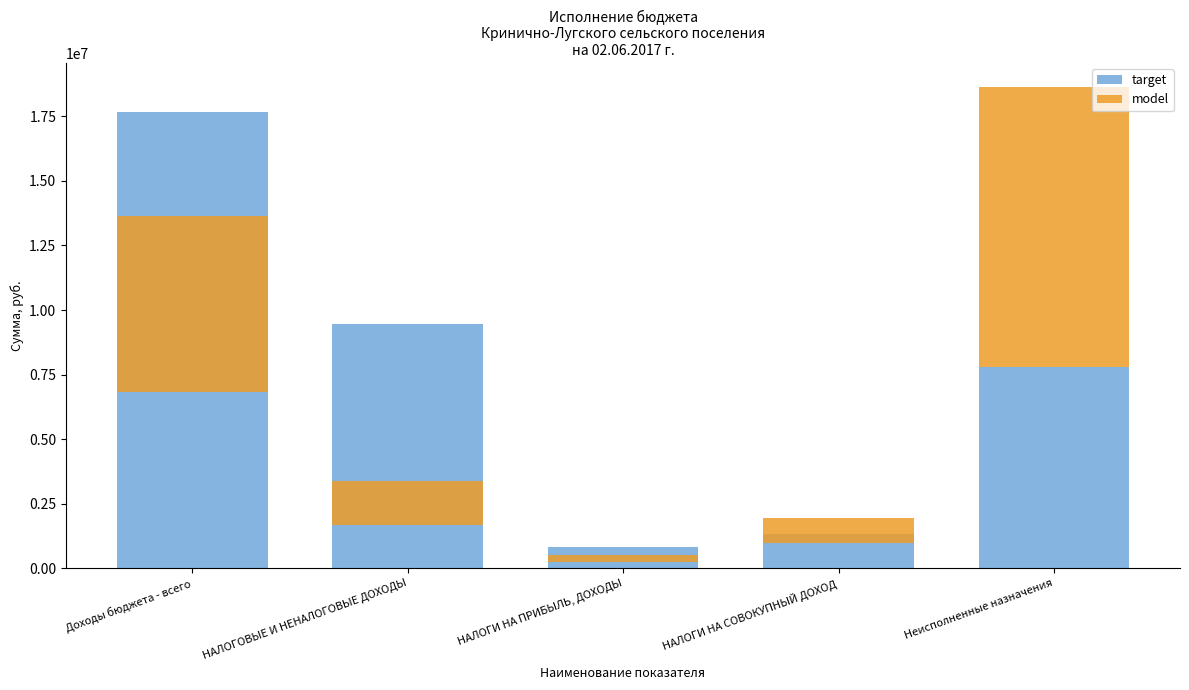

What are all the series names shown in the legend?

target, model